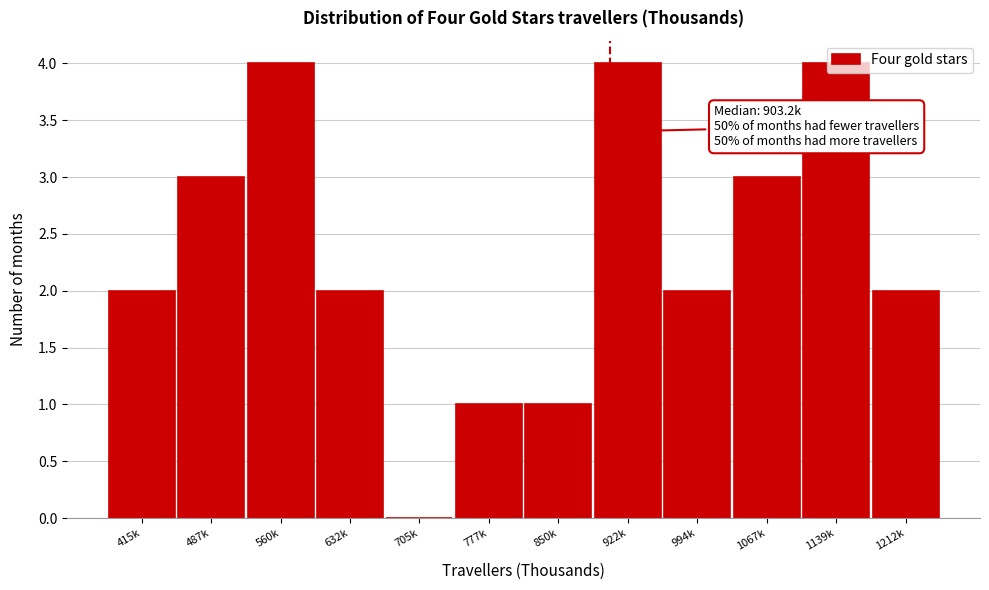

True or false: the data shows 2 at 415k.

True